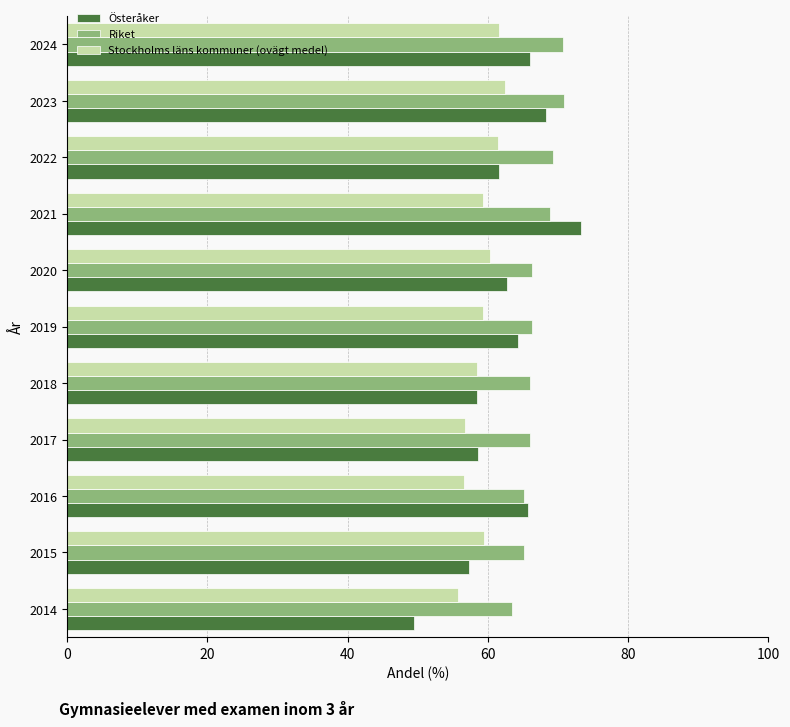

Which series has the largest range (max minus min)?

Österåker